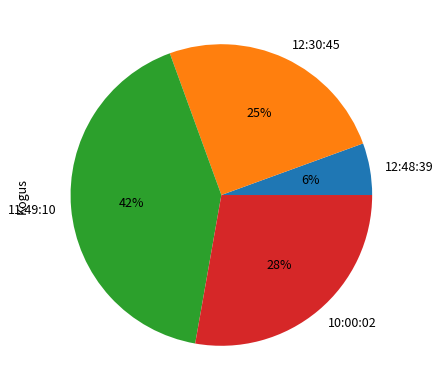

Which category has the biggest portion of the pie?

11:49:10